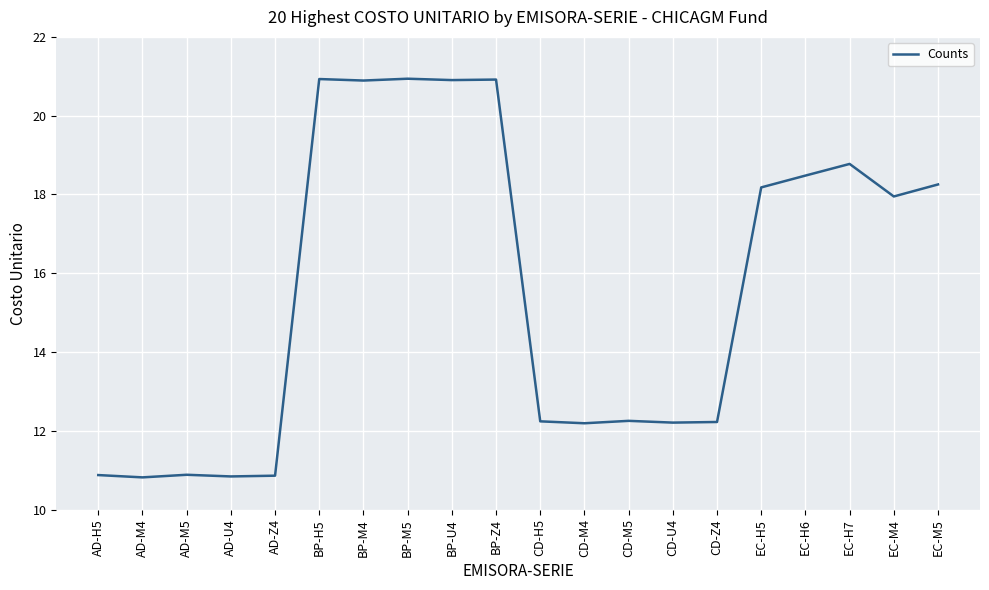

What is the change in value from CD-Z4 to EC-M4?

+5.7